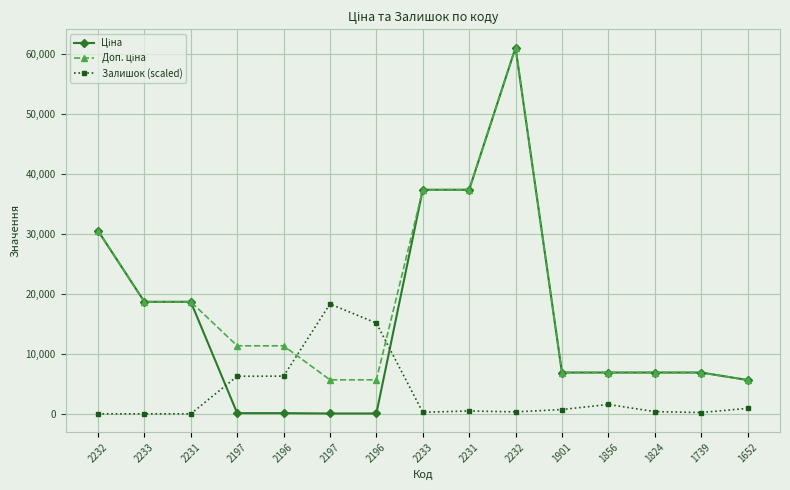

What is the label of the 7th point from the left?

2196